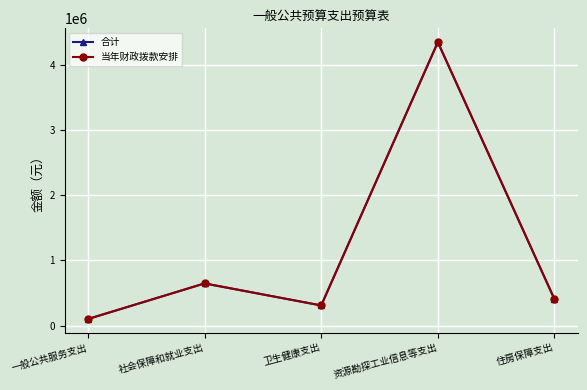

True or false: 合计 has a value of 125010.1 at 卫生健康支出.

False